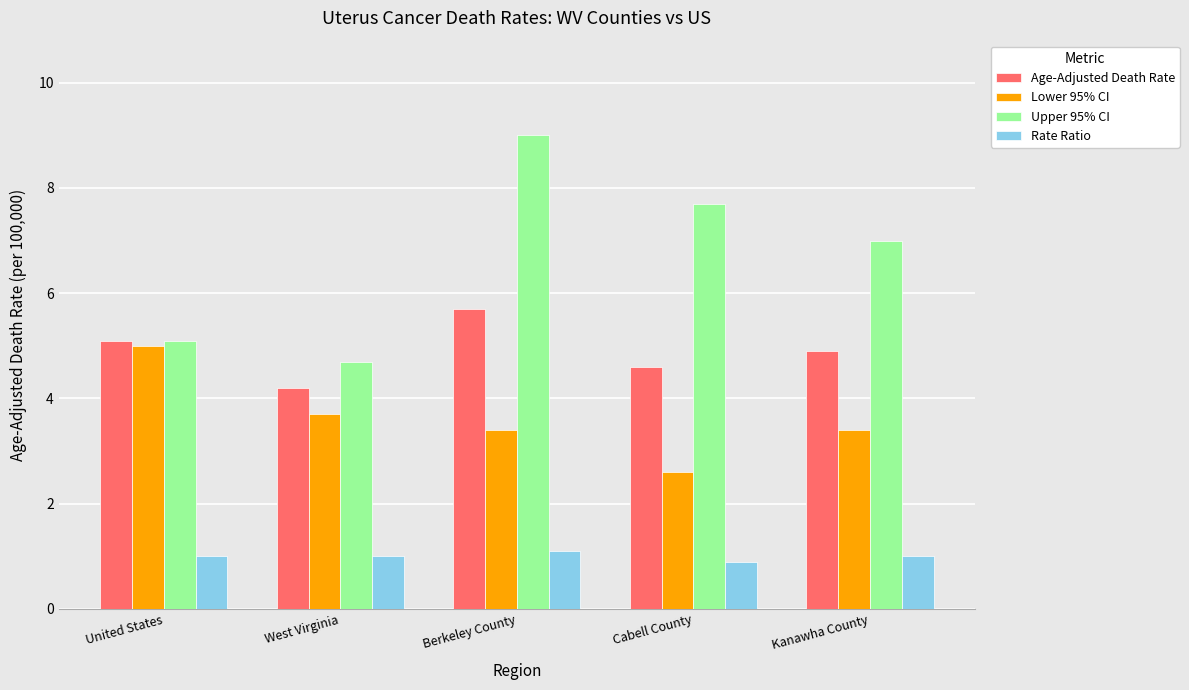

How many data points does each series have?

5